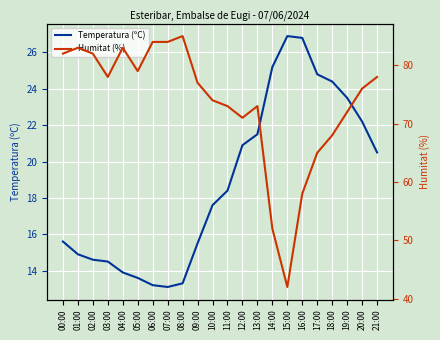

True or false: Humitat (%) and Temperatura (ºC) cross at least once.

False